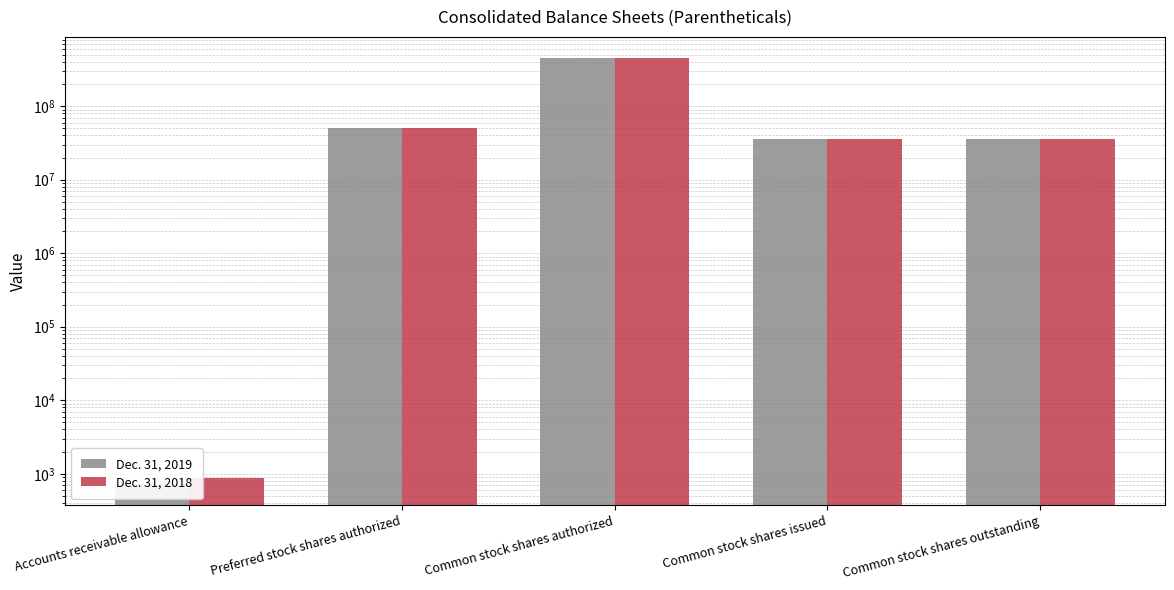

Rank the series by their maximum value, from lowest to highest.

Dec. 31, 2019, Dec. 31, 2018